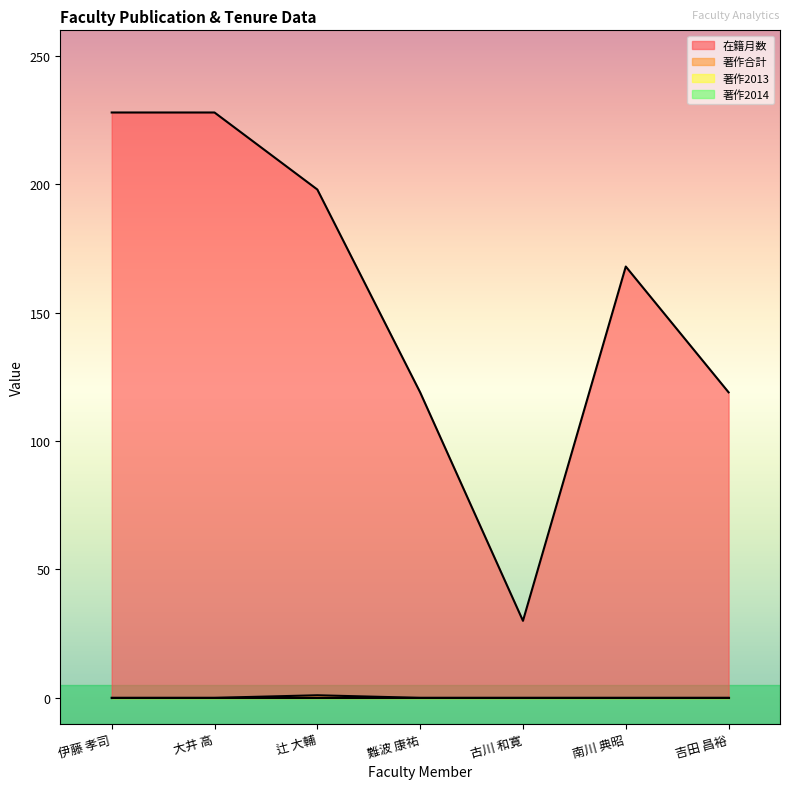

Reading right to left, list all the values displayed in this chart.

在籍月数: 119	168	30	119	198	228	228
著作合計: 0	0	0	0	1	0	0